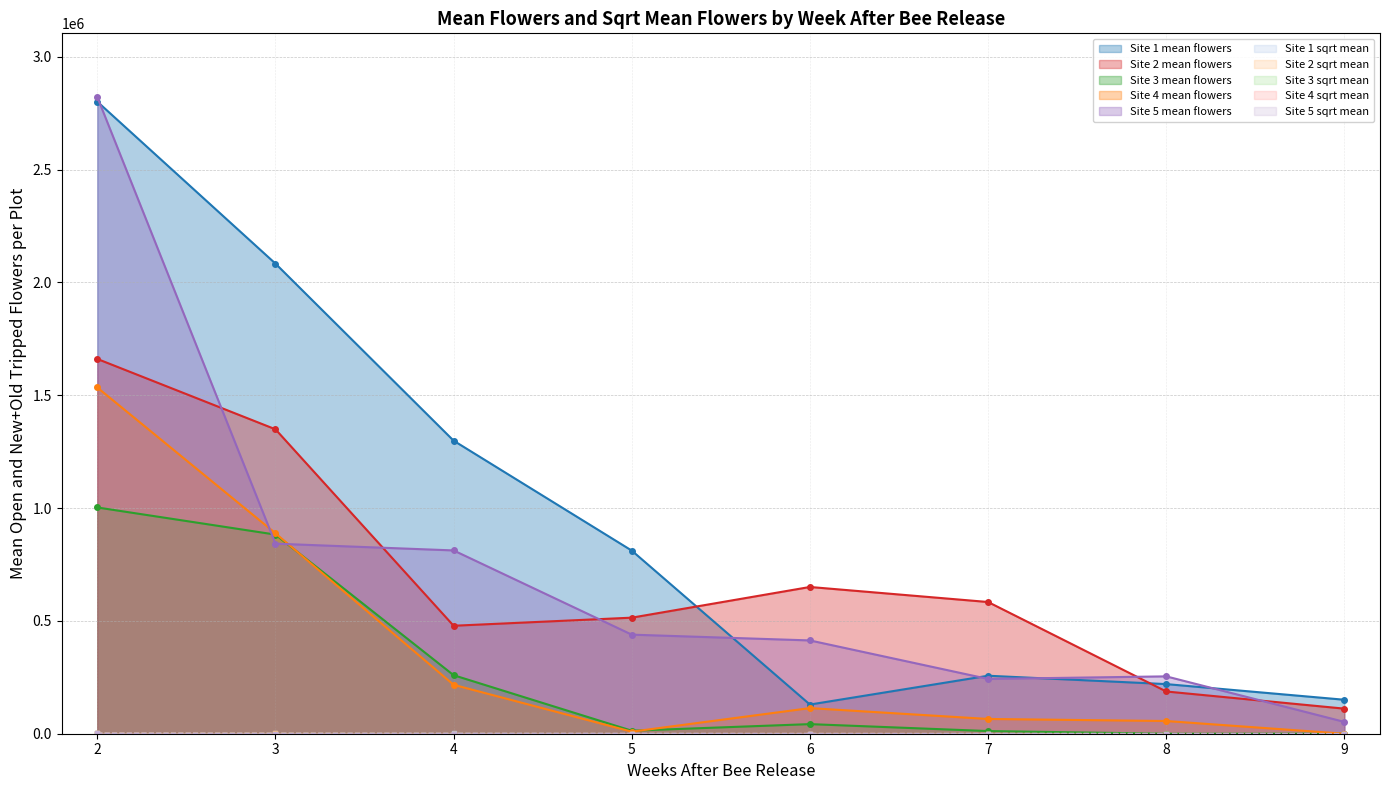

How many lines are shown in the chart?

10